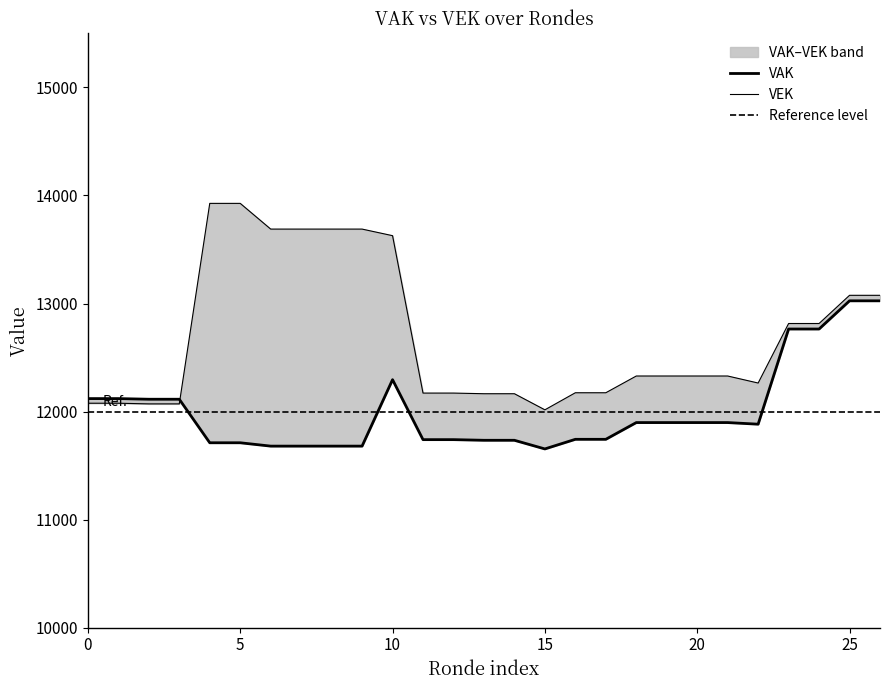

How many lines are shown in the chart?

2